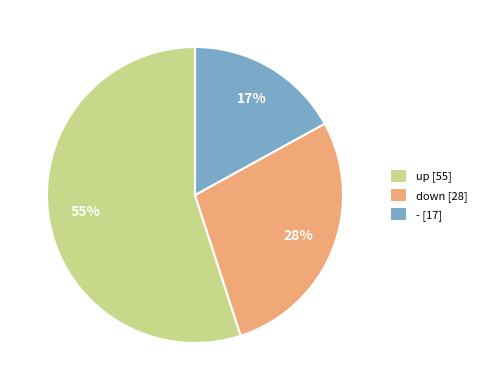

What percentage is the down slice, to the nearest percent?

28%